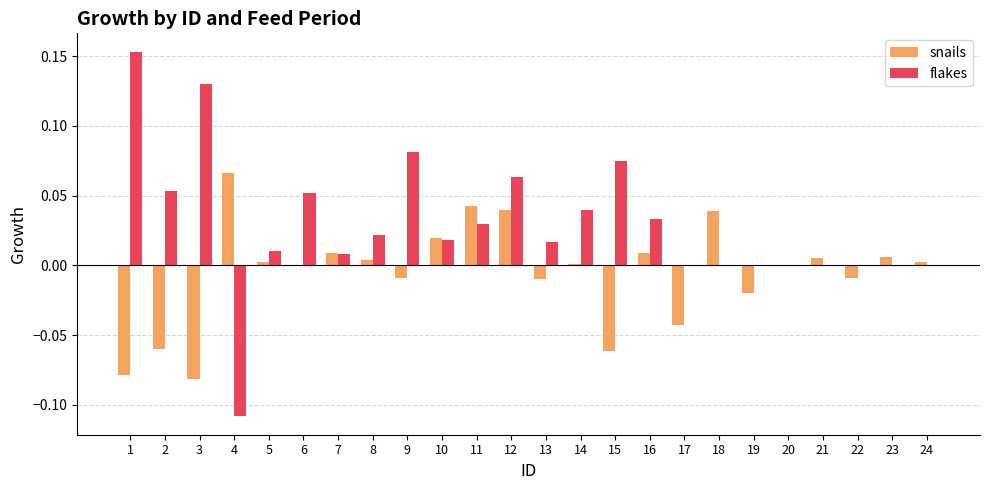

The value of flakes at 17 is 0.0. True or false?

True